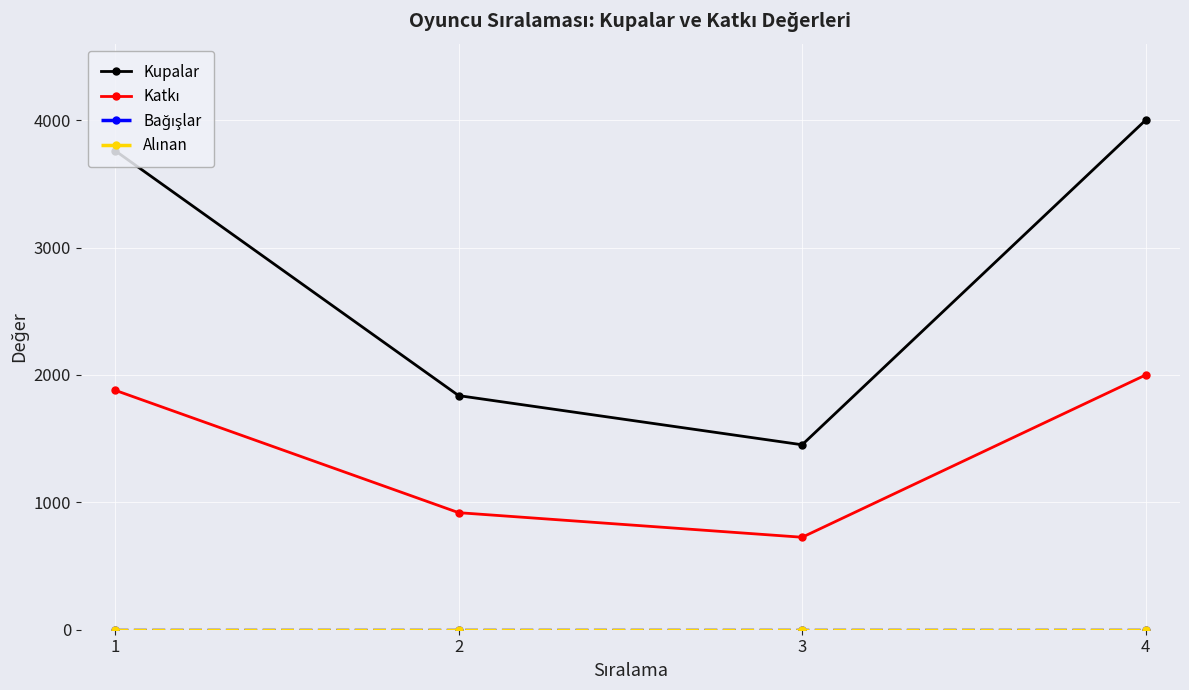

Is it true that Katkı equals 776 at 4?

False